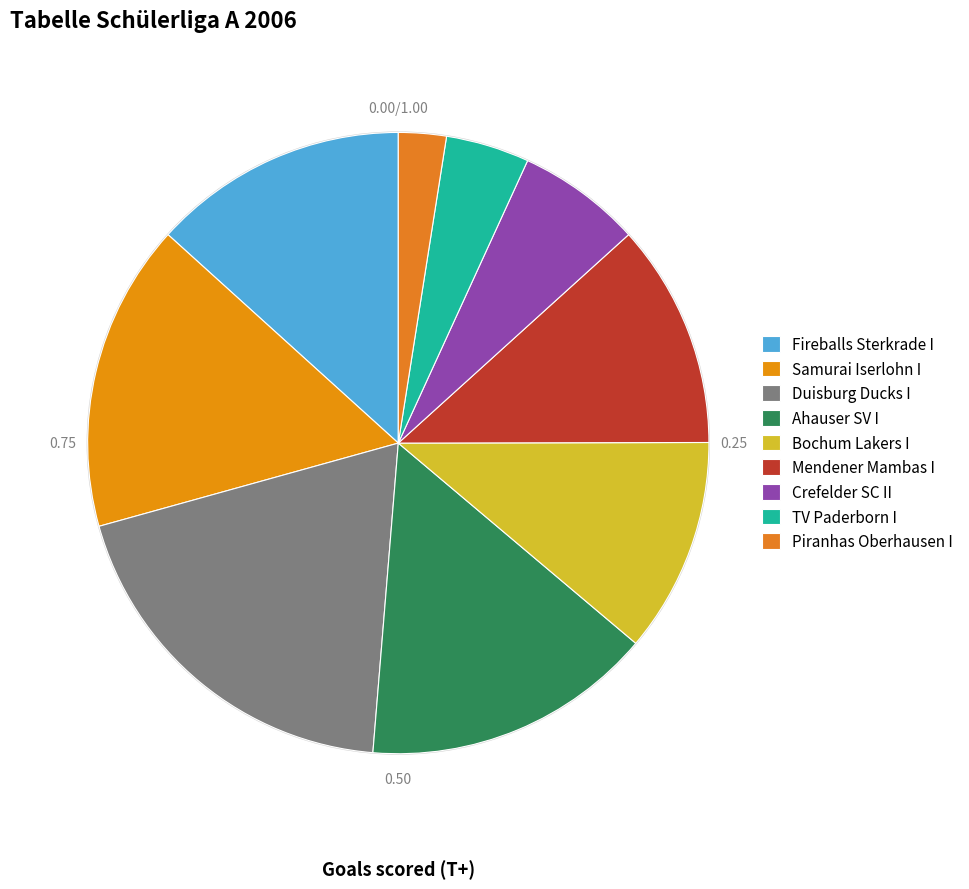

Which slice is the smallest?

Piranhas Oberhausen I